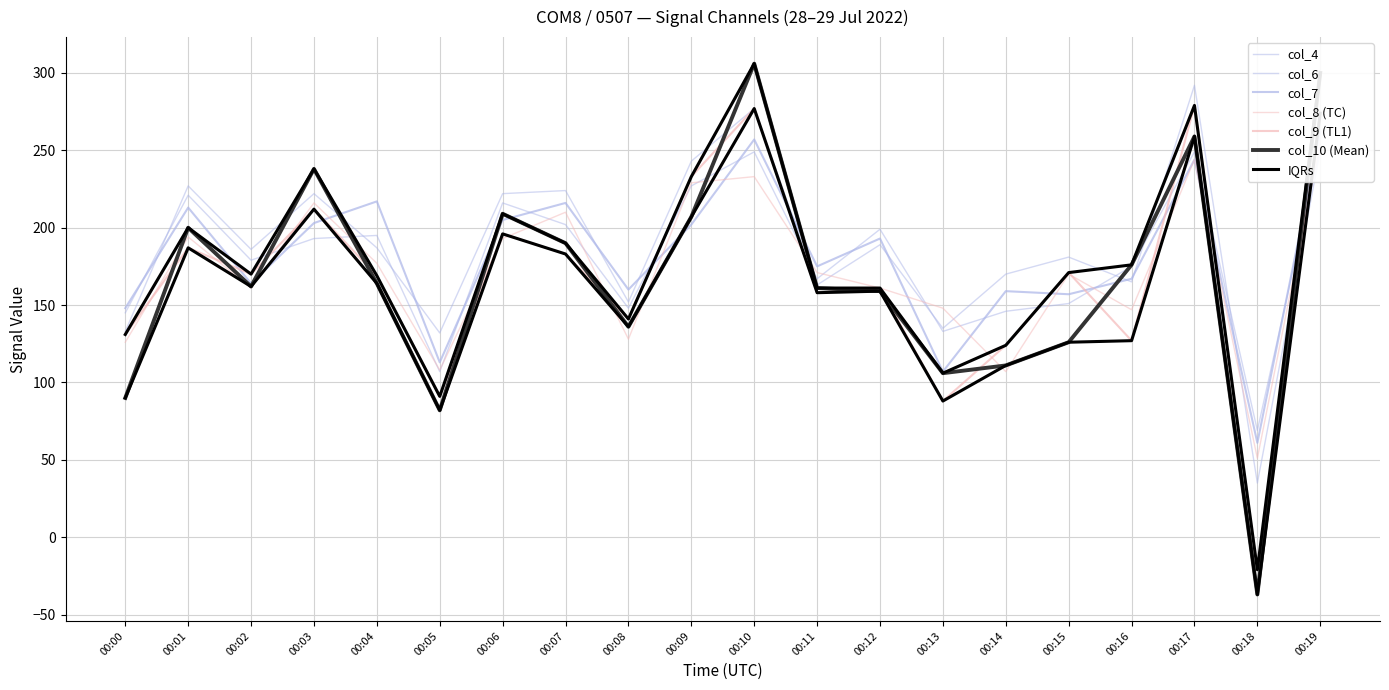

Does the chart have visible grid lines?

Yes